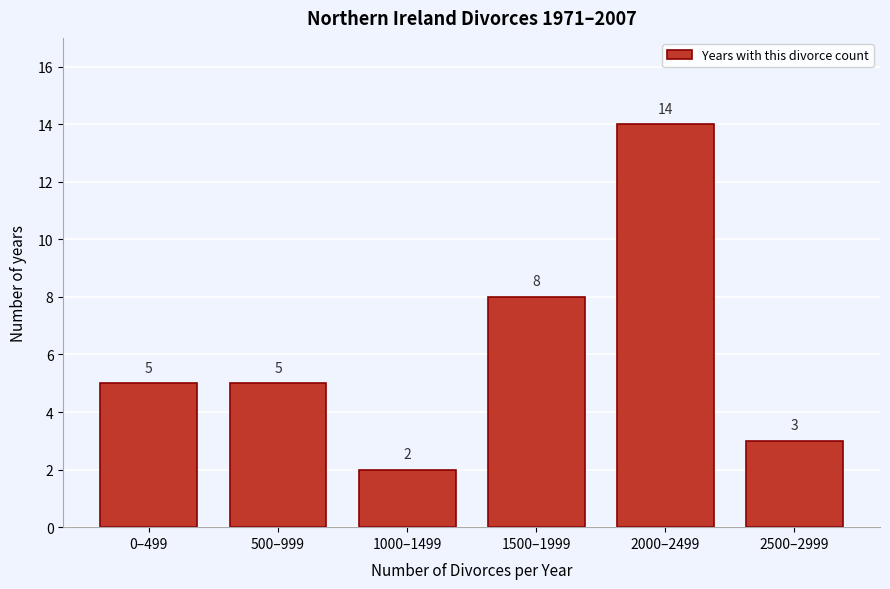

Reading left to right, what are all the values shown in this chart?

0–499=5	500–999=5	1000–1499=2	1500–1999=8	2000–2499=14	2500–2999=3